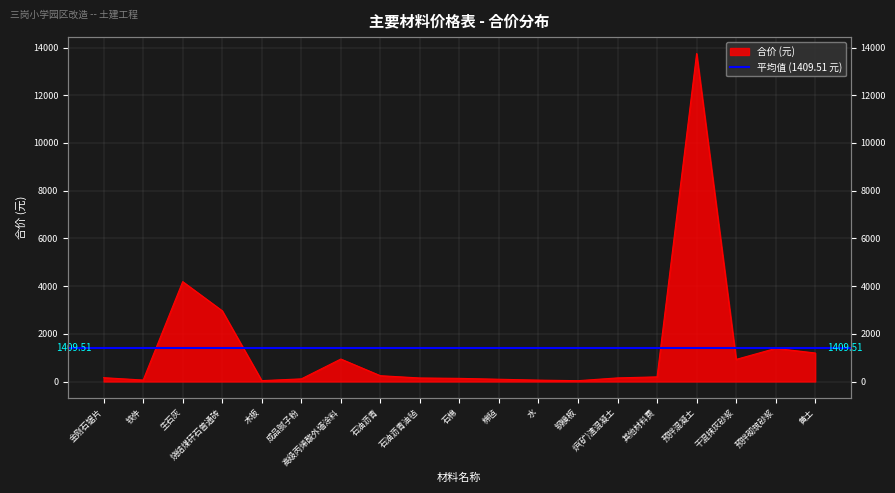

Is it true that the value at 干混抹灰砂浆 is 328.1?

False